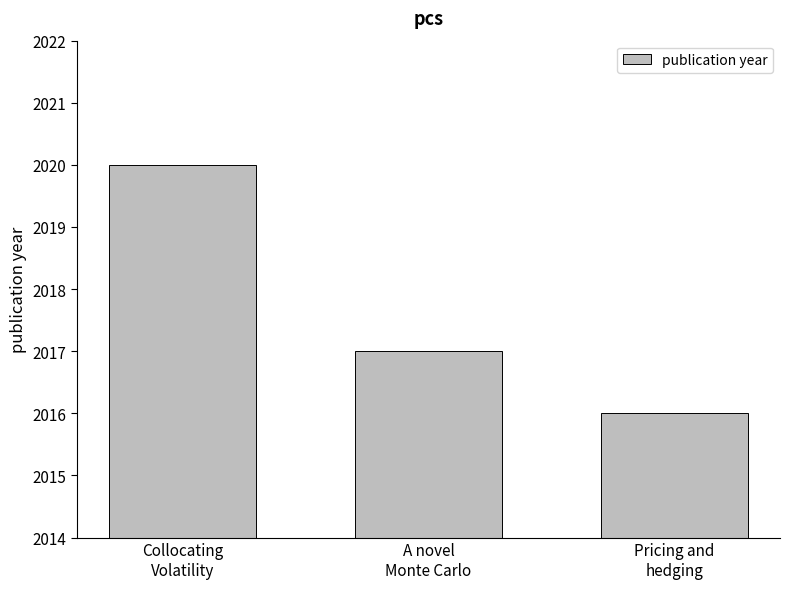

What is the difference between the second highest and minimum values?

1